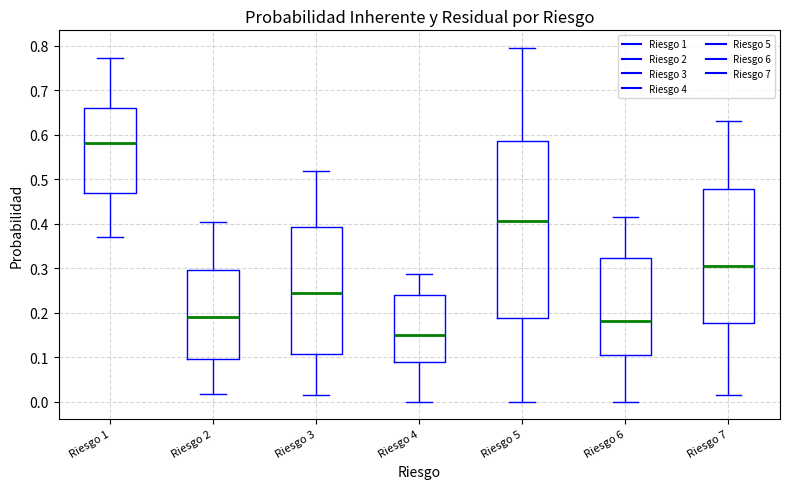

Which box has the lowest median line?

Riesgo 4